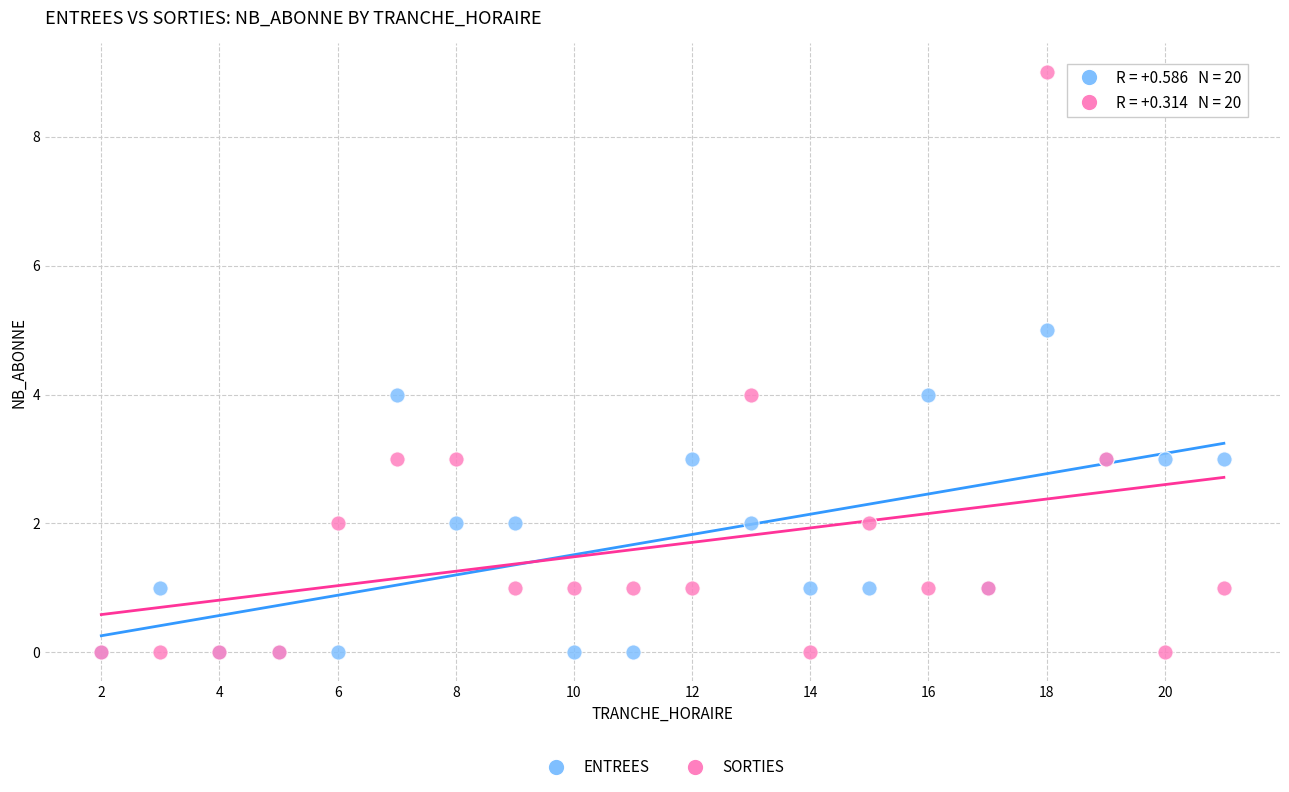

What are all the series names shown in the legend?

ENTREES, SORTIES